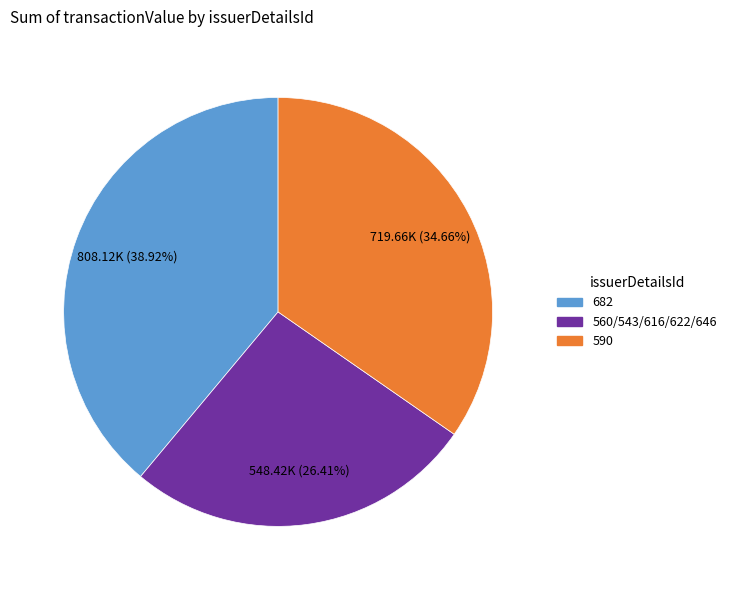

Does any single category account for the majority?

No